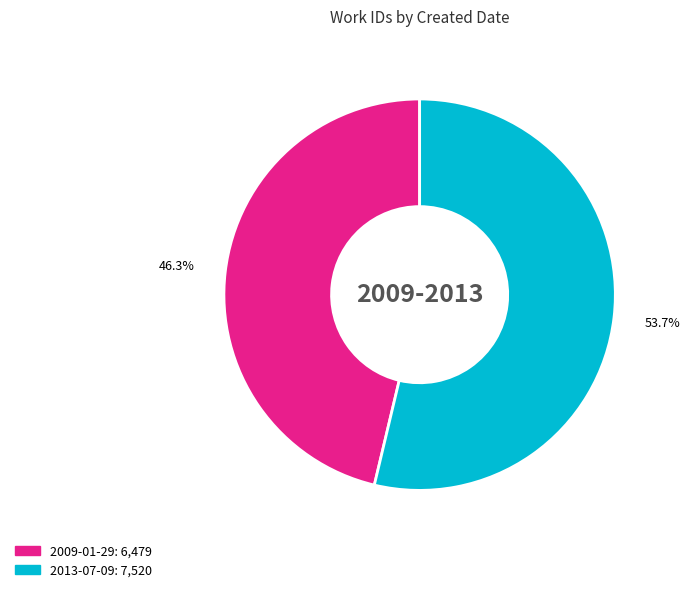

True or false: 2009-01-29 accounts for 46% of the total.

True